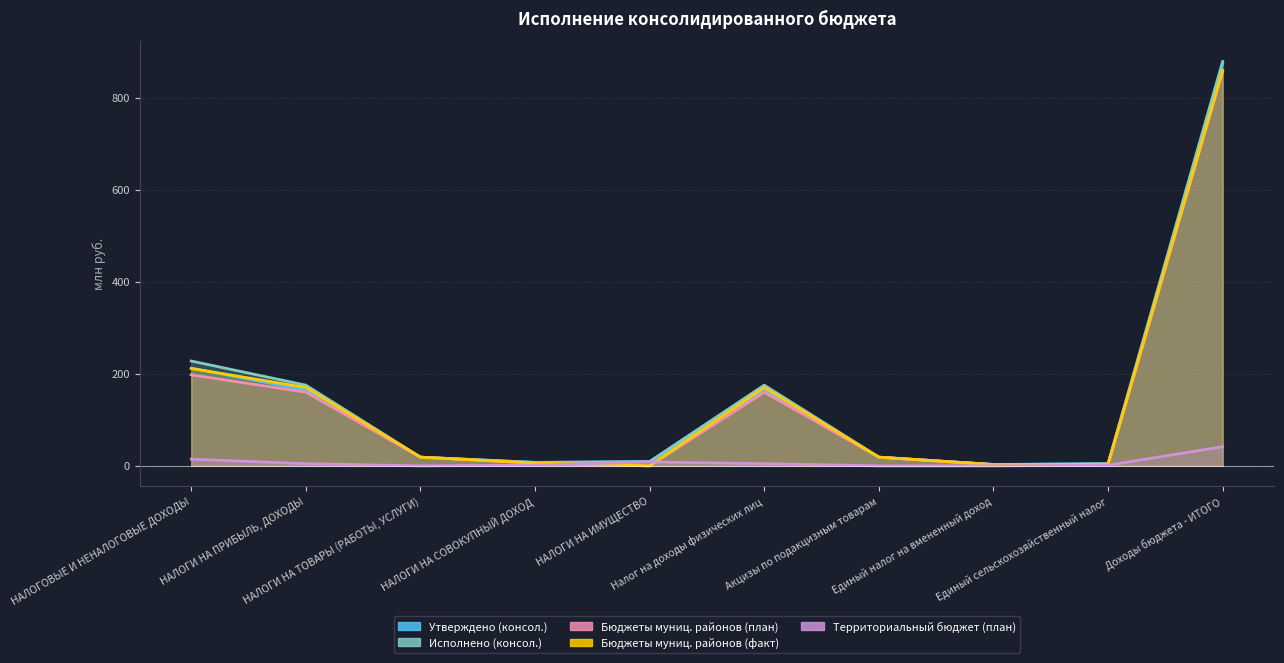

How many interior local peaks does the Утверждено (консол.) series have?

1